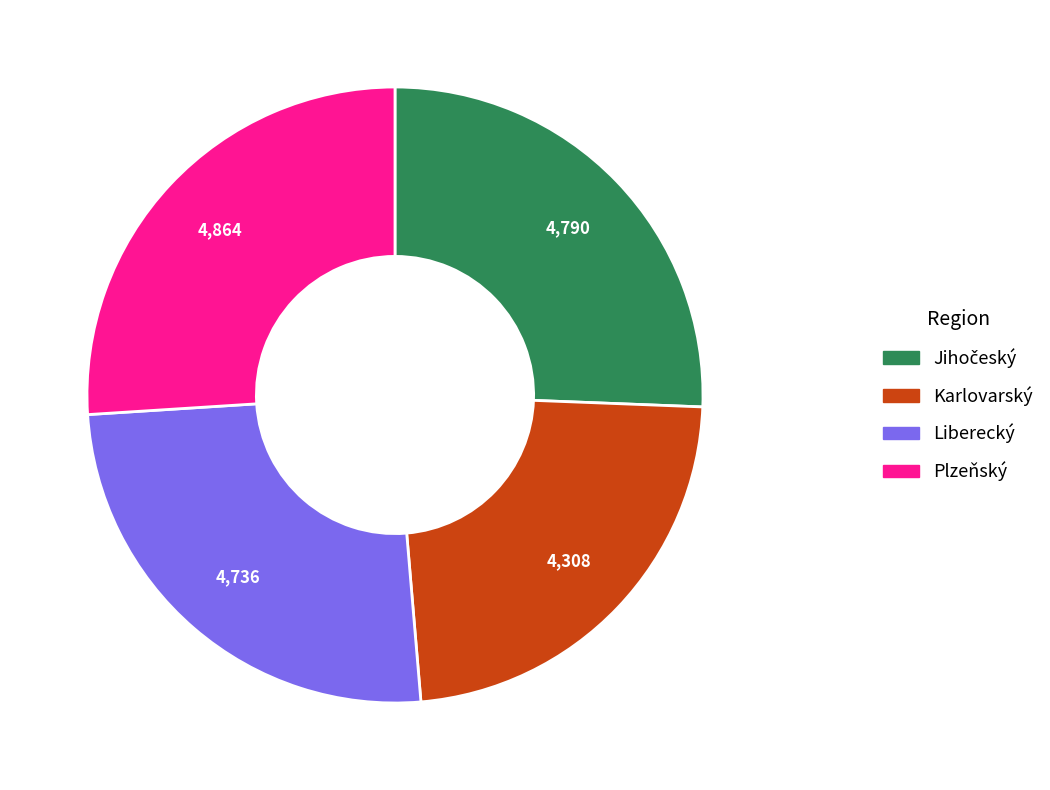

Is there a majority slice in this chart?

No